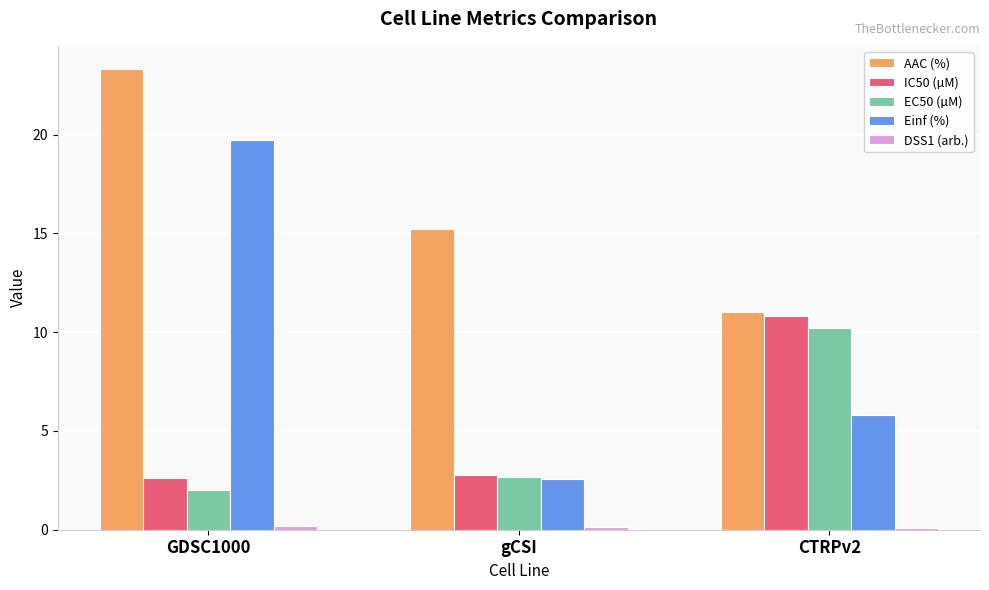

Is the value of Einf (%) at GDSC1000 greater than the value of IC50 (µM) at CTRPv2?

Yes